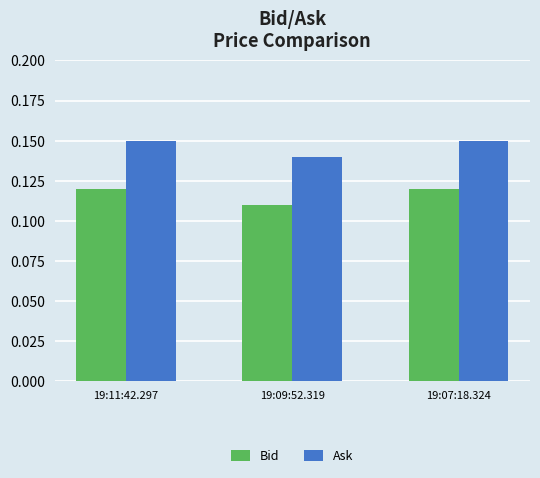

At which category does the chart reach its minimum across all series?

19:09:52.319